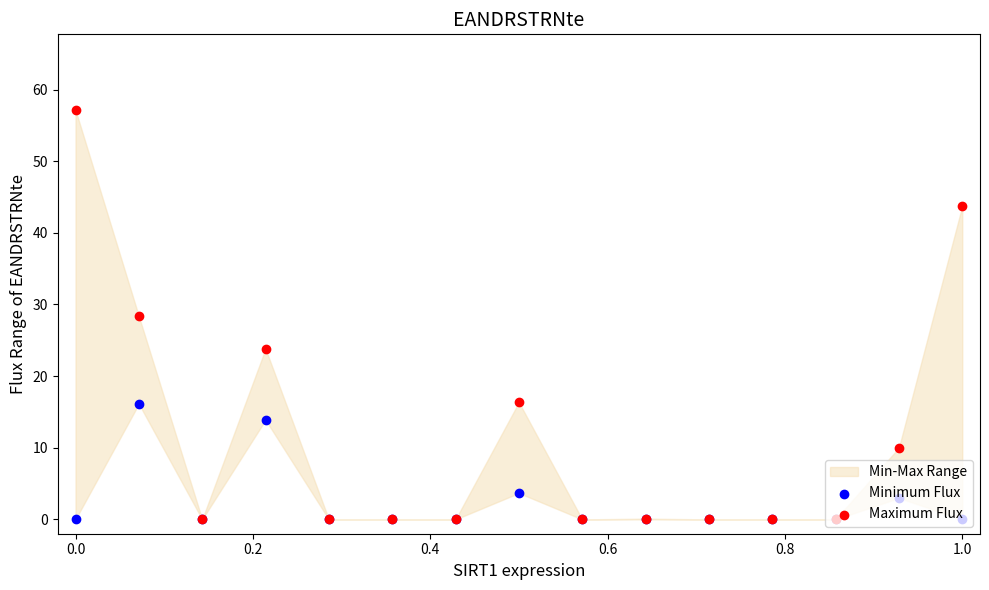

Which series contains the highest Y value?

Maximum Flux